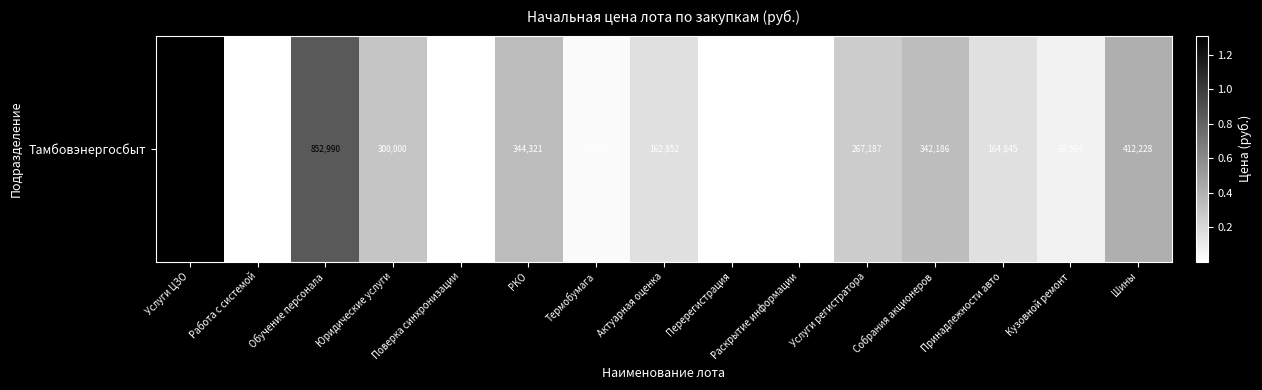

What is the smallest value displayed?

2612.5